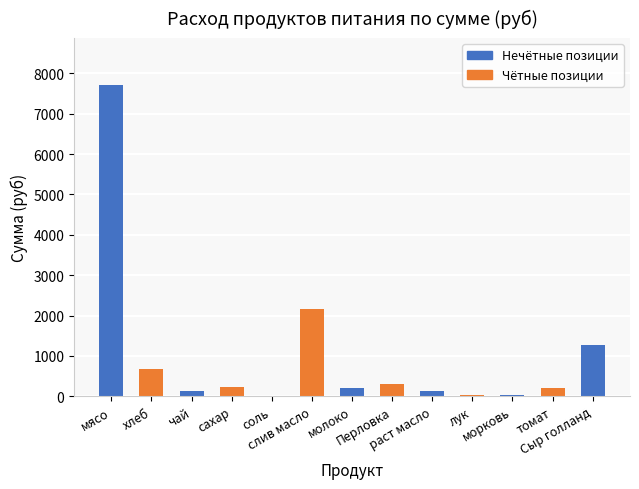

The chart shows a value of 2150.6 at слив масло. True or false?

True